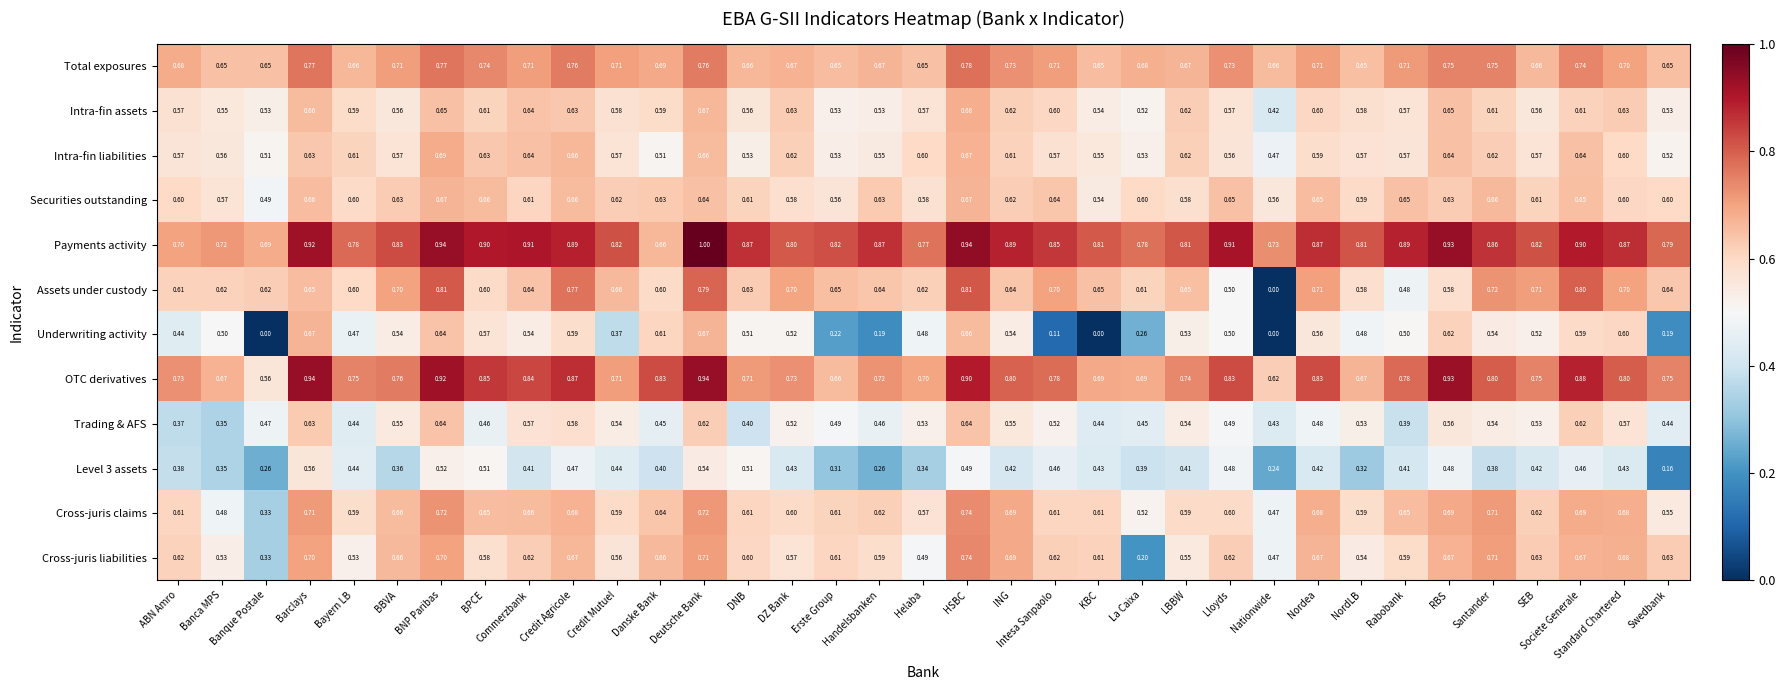

Which series has the widest spread of values?

Assets under custody